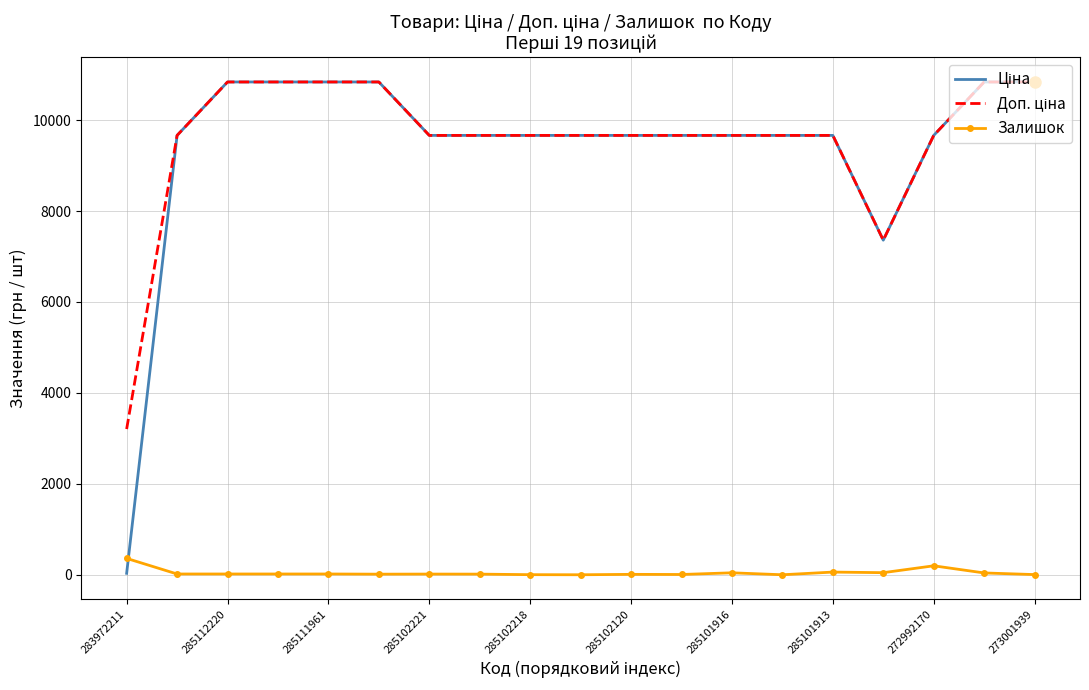

What is the highest value of the Залишок series?

360.0